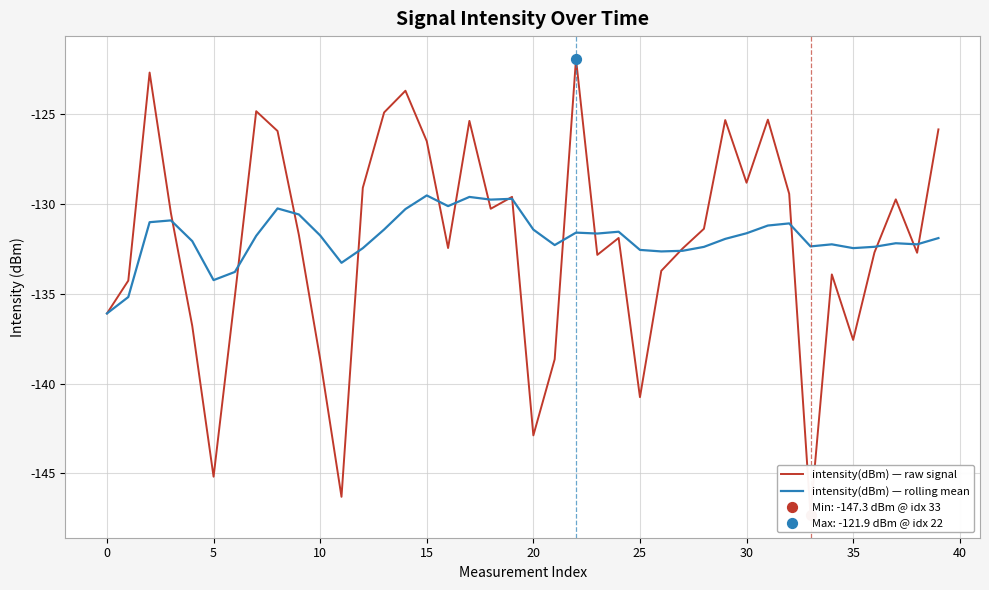

Which series reaches the minimum Y coordinate?

intensity(dBm) — raw signal